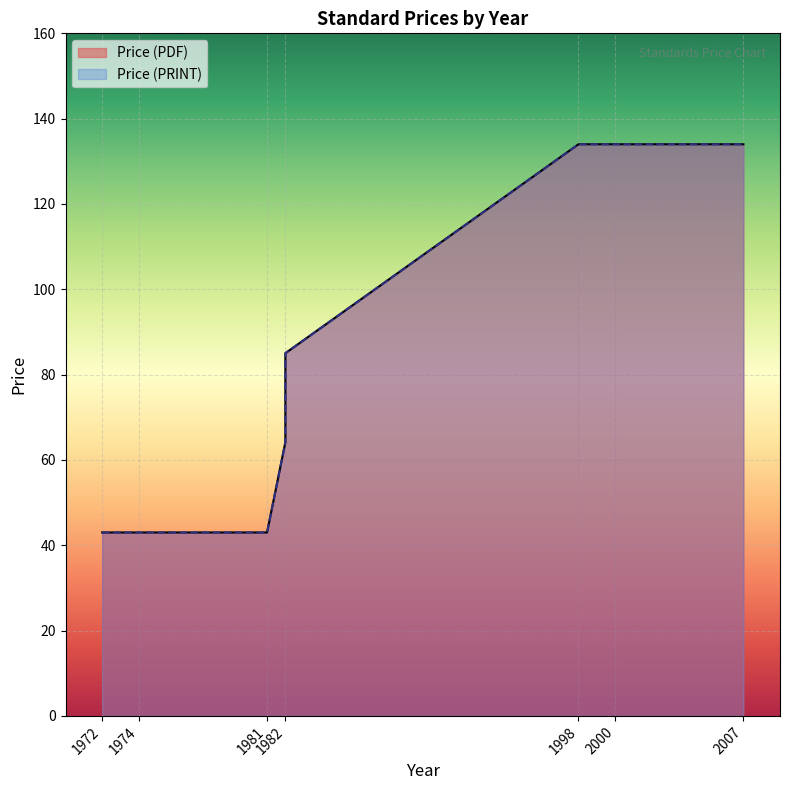

At how many categories does at least one series exceed 77?

4